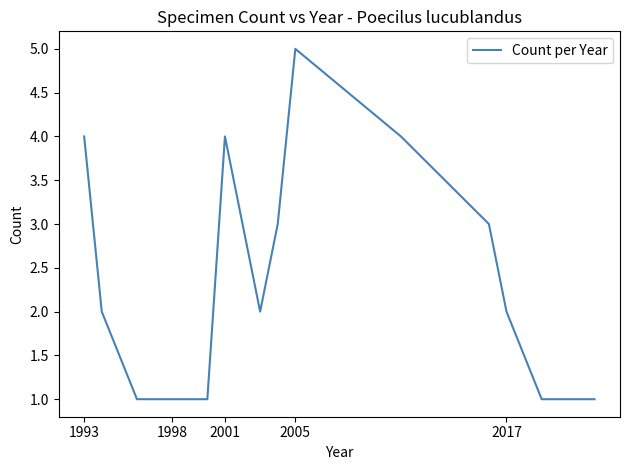

What is the difference between the maximum and minimum values?

4